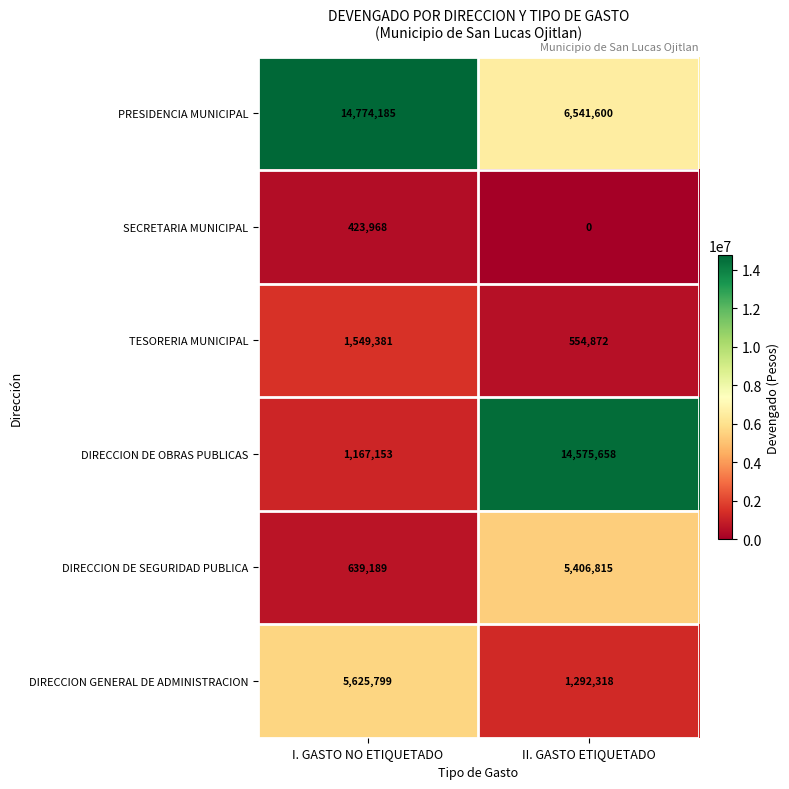

Which series has the largest total across all categories?

PRESIDENCIA MUNICIPAL